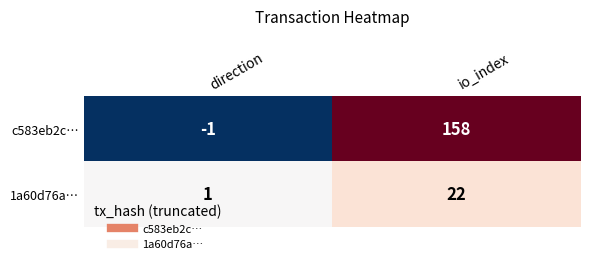

How many negative values does the c583eb2c… series have?

1